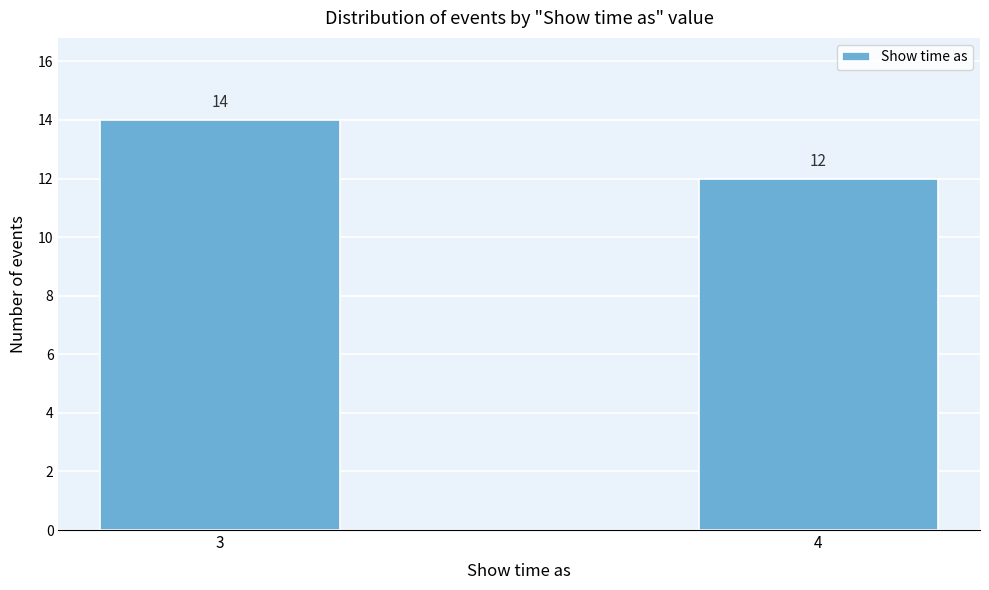

Reading left to right, list all the values displayed in this chart.

14	12